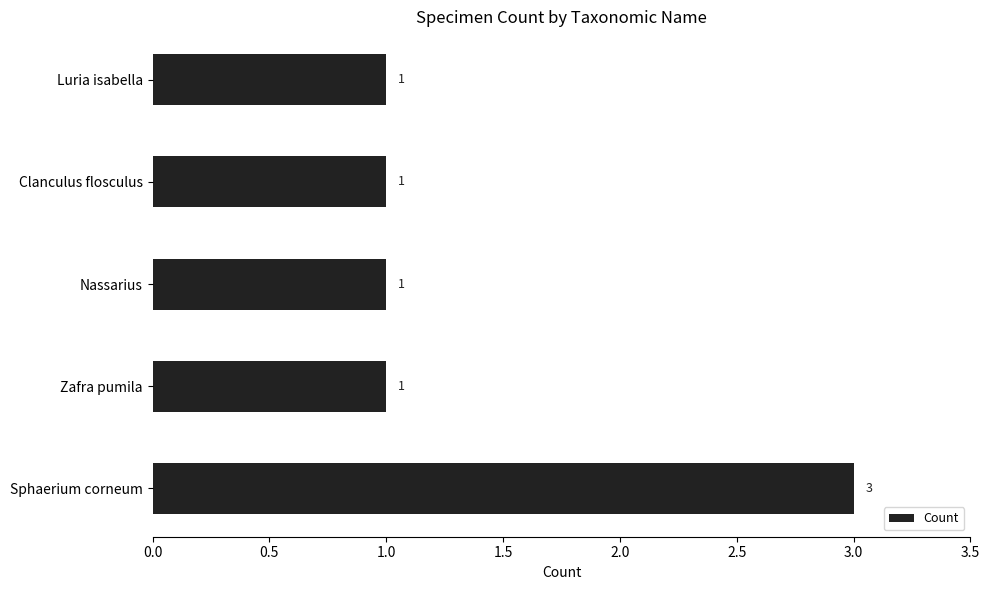

What is the maximum value shown in the chart?

3